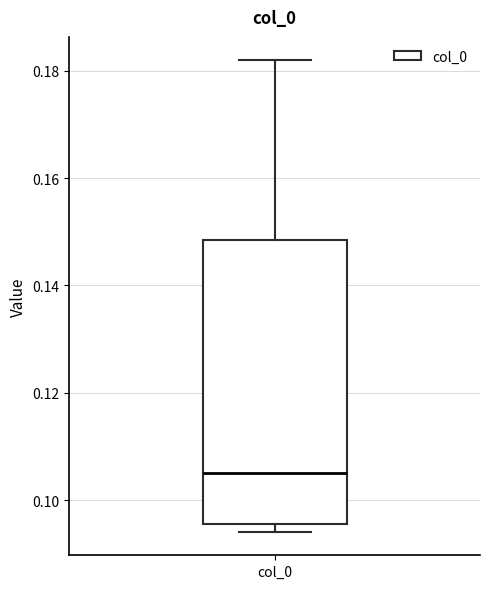

Transcribe this box plot: give where the median line is, the range the box spans, and where the two whiskers end, as read against the y-axis. The values are not printed on the chart, so give them approximately, as read against the axis.

median 0.106, box 0.096 to 0.148, whiskers 0.094 to 0.182